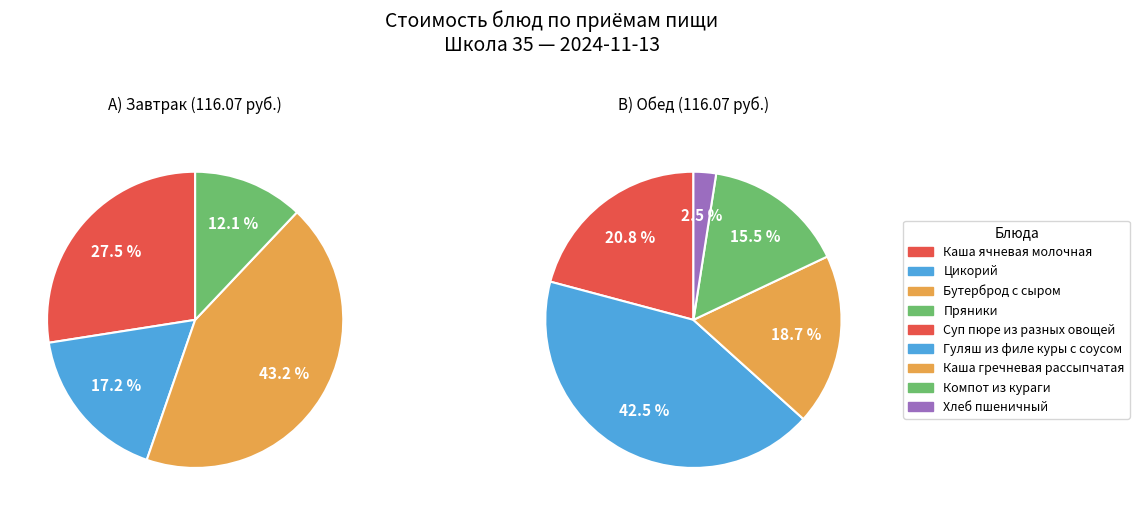

Count the number of slices in the pie.

9